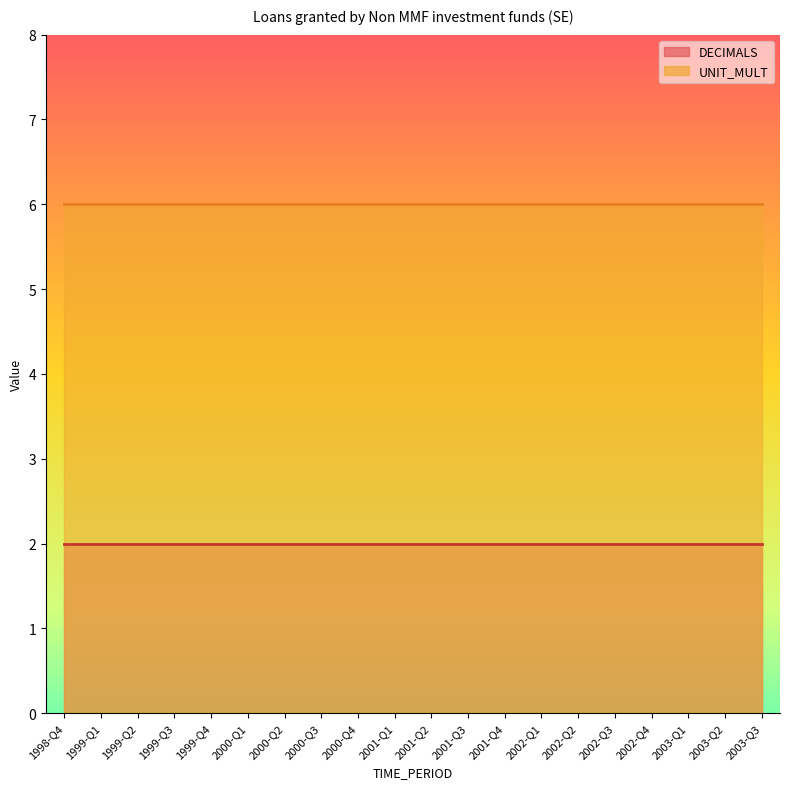

True or false: DECIMALS and UNIT_MULT cross at least once.

False